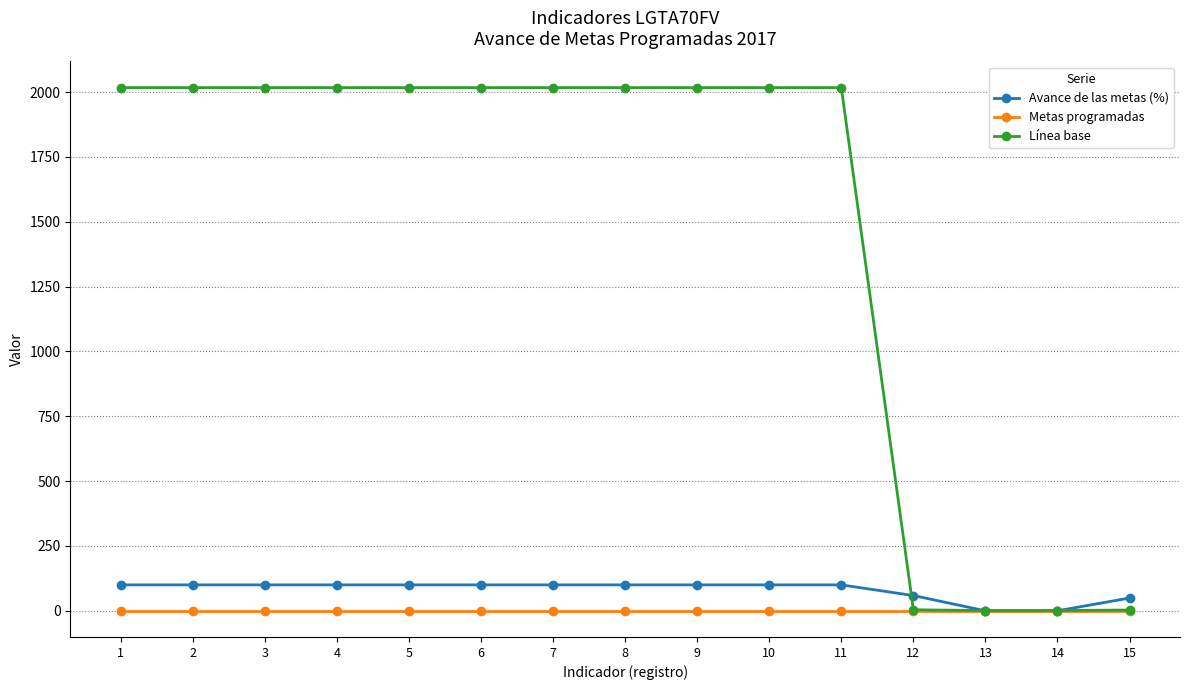

The value of Línea base at 2 is 2017.0. True or false?

True